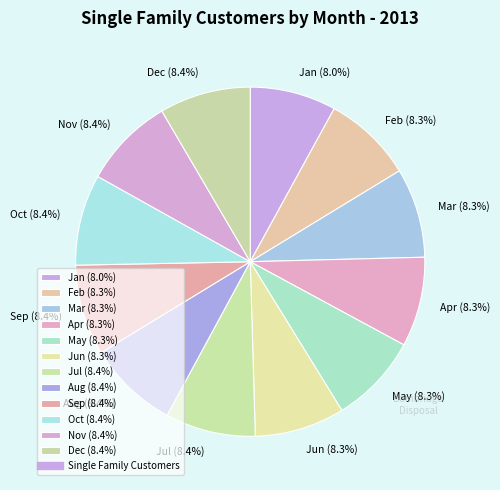

Approximately how many times larger is the value at Dec compared to Apr?

1.0